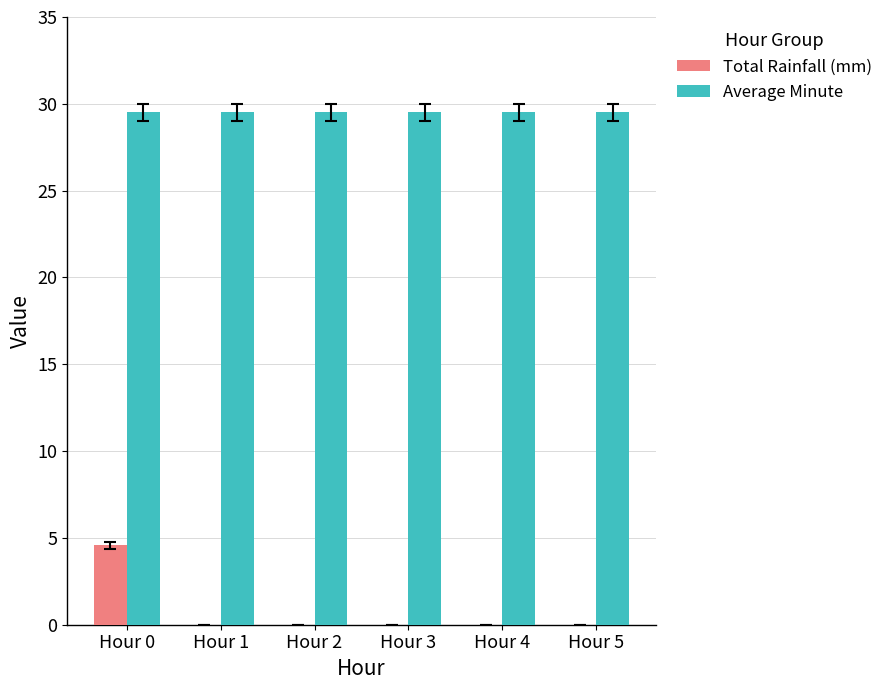

What is the sum of all Total Rainfall (mm) values?

4.6